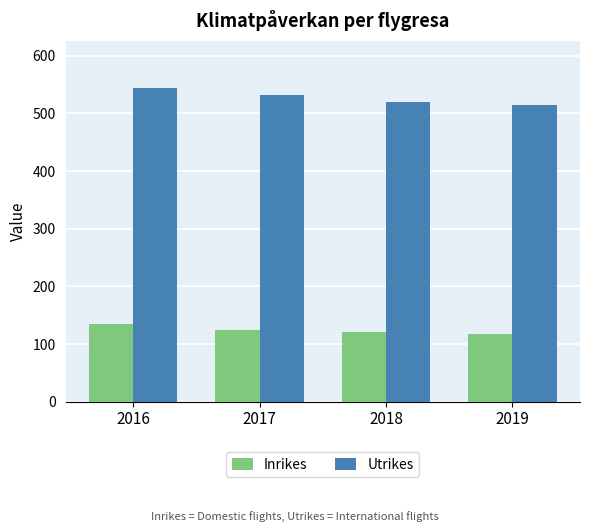

What is the difference between the maximum and second lowest values in the Inrikes series?

14